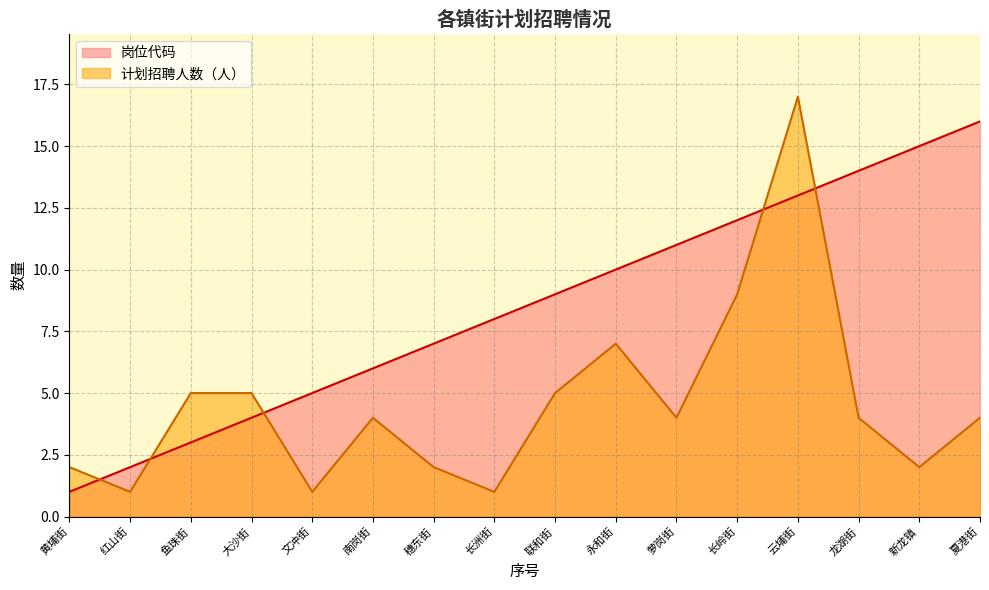

What is the total value across all series at 南岗街?

10